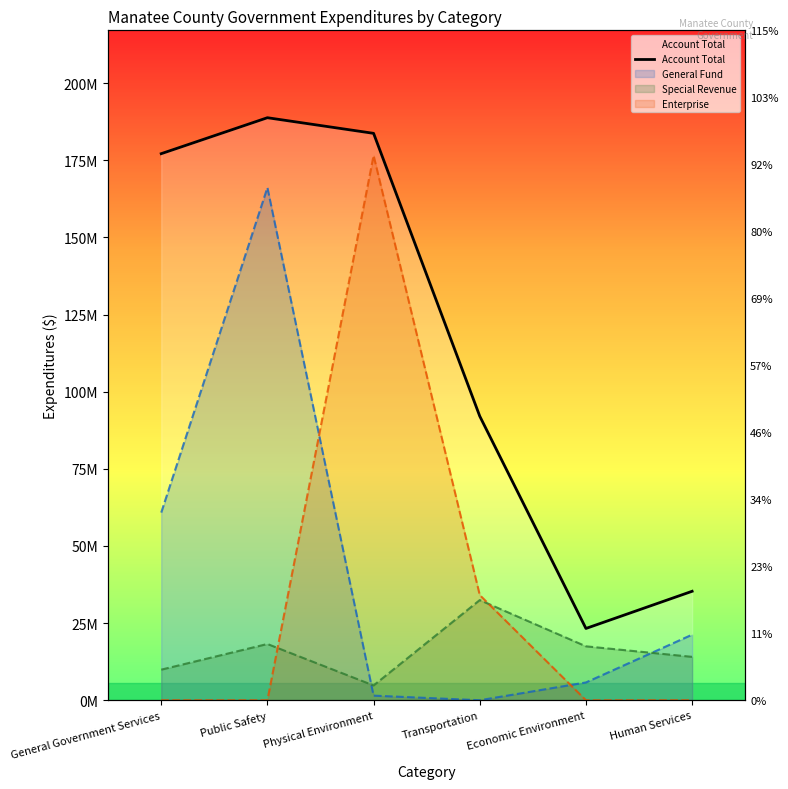

List the labels in order of value, largest first.

Public Safety, Physical Environment, General Government Services, Transportation, Human Services, Economic Environment